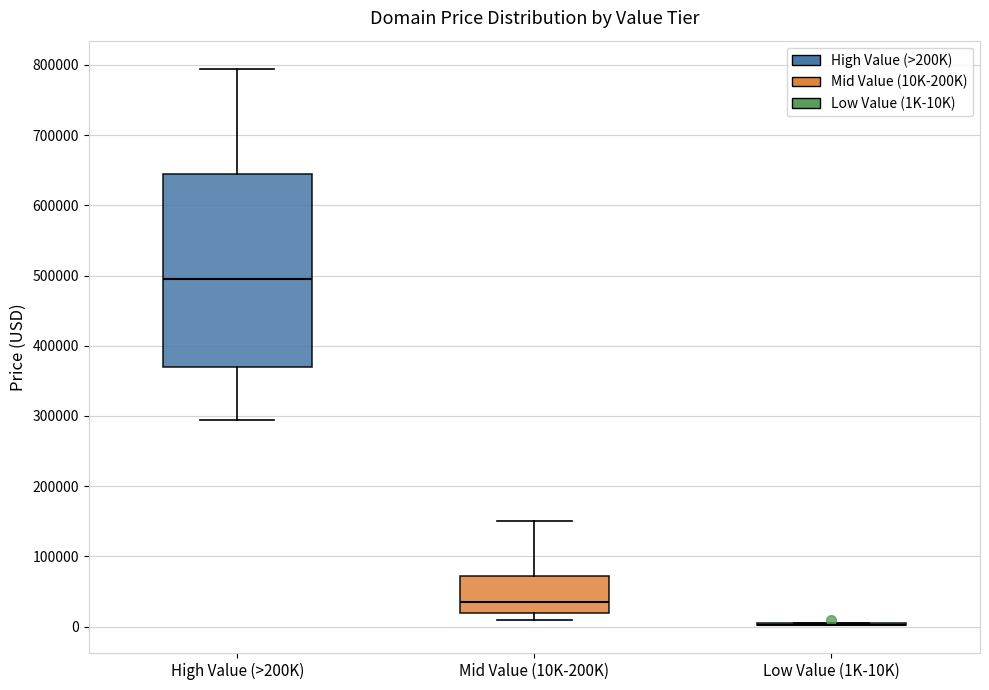

Which box is the tallest, from its lower edge to its upper edge?

High Value (>200K)